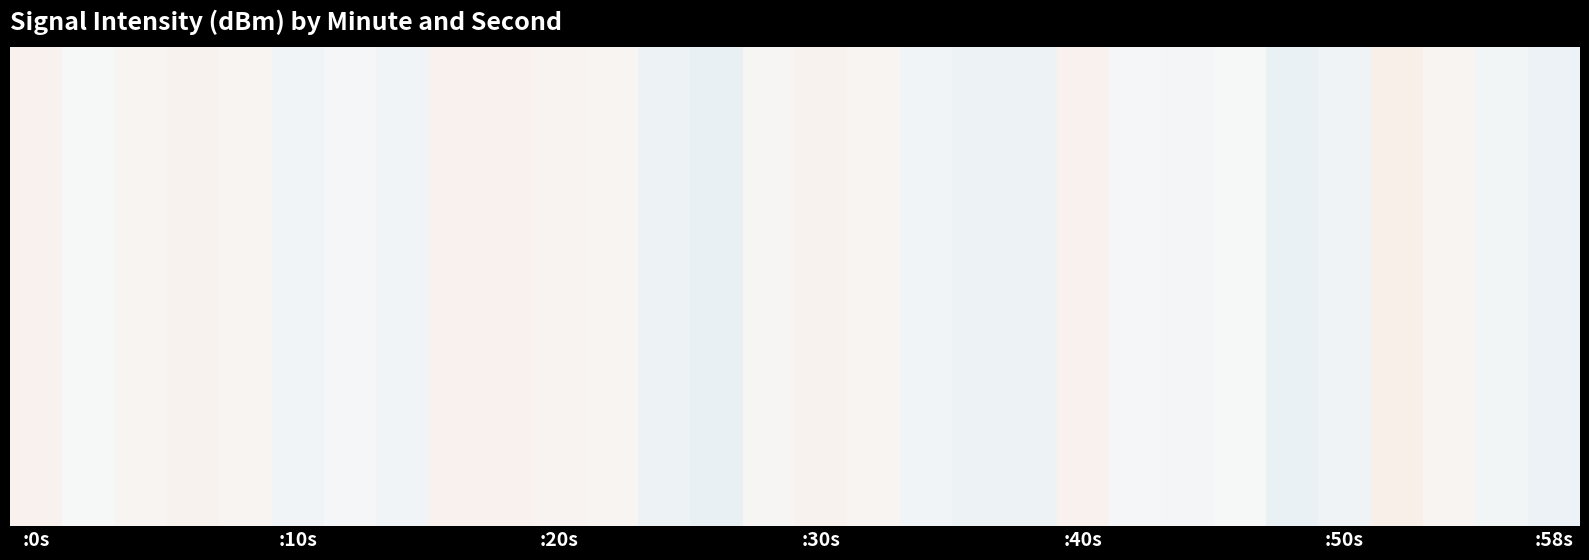

How many data points in 8 are less than -114?

22